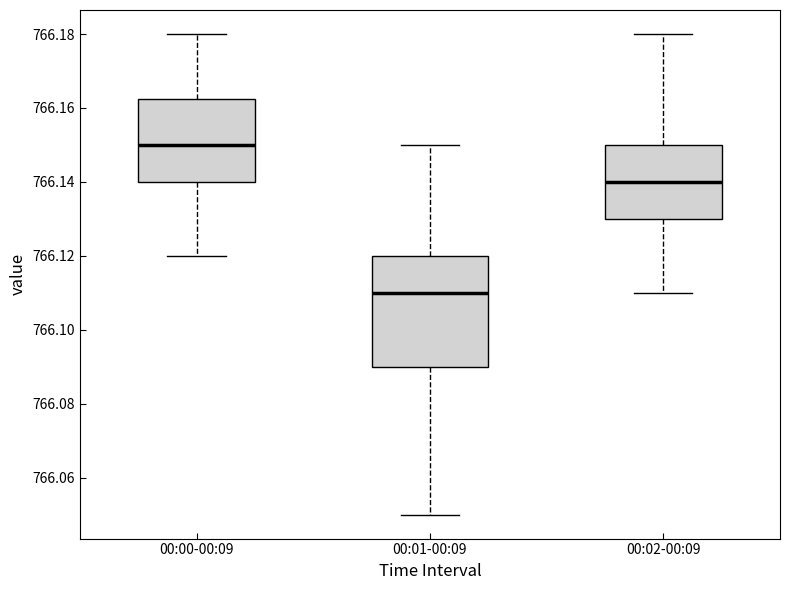

Which box's median line is the highest?

00:00-00:09